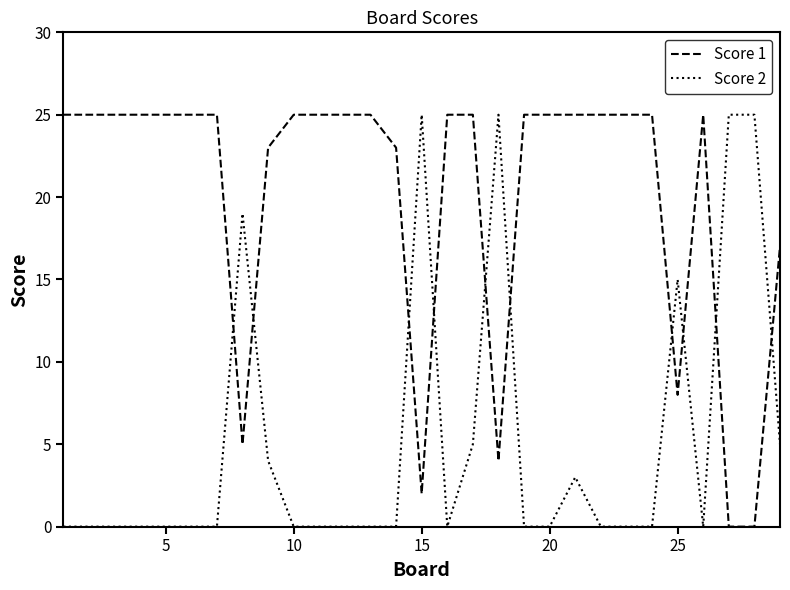

Rank the series by their average value, from highest to lowest.

Score 1, Score 2